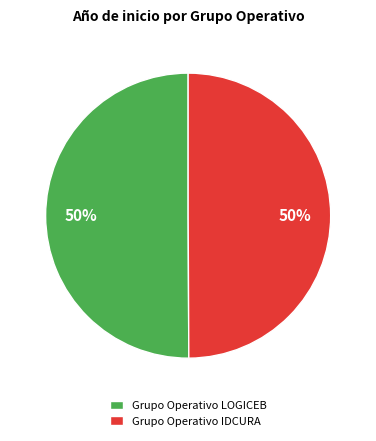

What percentage is the Grupo Operativo IDCURA slice, to the nearest percent?

50%